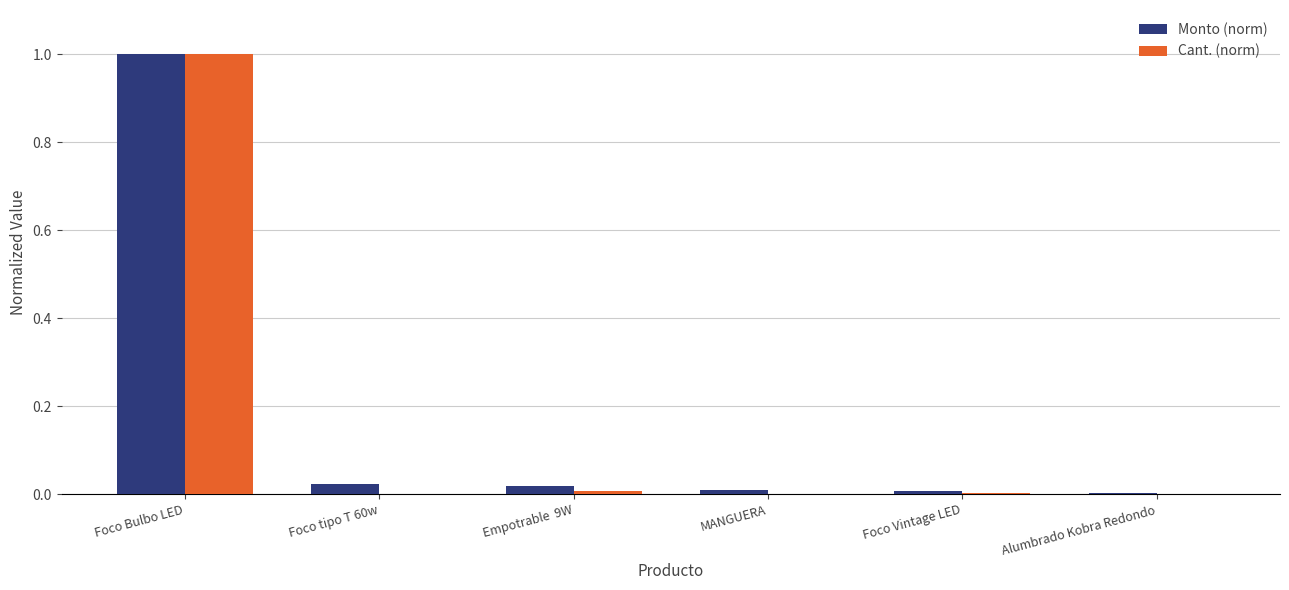

True or false: Monto (norm) has a value of 0.0 at Foco Vintage LED.

True